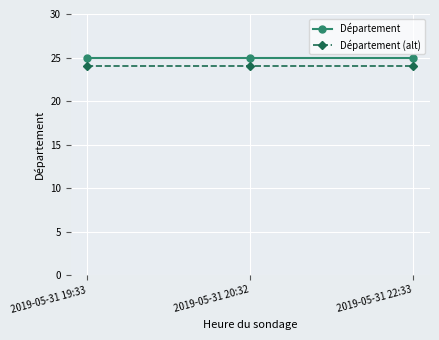

How many lines are shown in the chart?

2